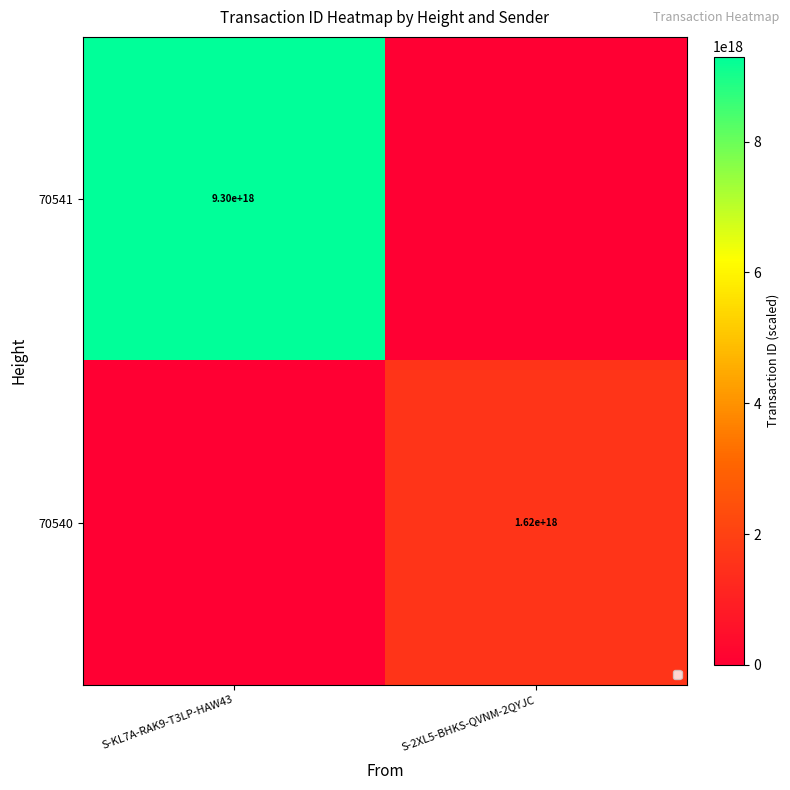

Is it true that 70541 equals 5286234442722668544 at S-KL7A-RAK9-T3LP-HAW43?

False